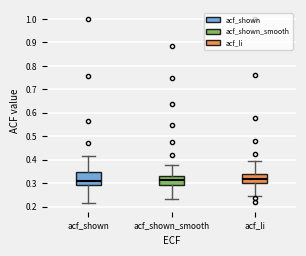

Which box is the tallest, from its lower edge to its upper edge?

acf_shown